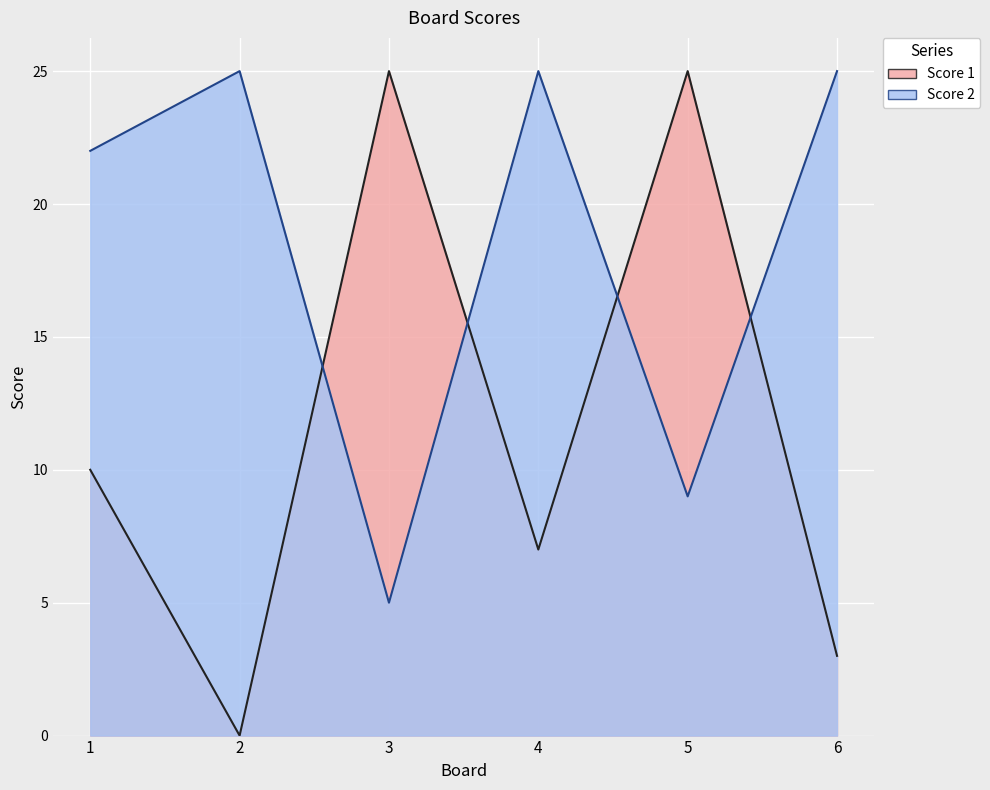

What is the average value of the Score 2 series?

18